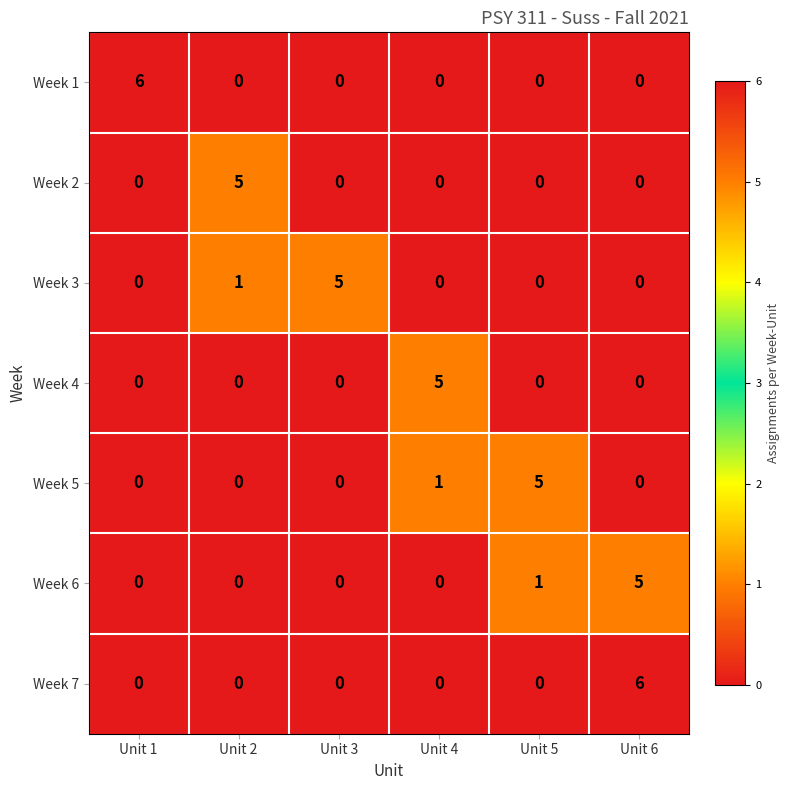

Between Unit 2 and Unit 6, which series saw the biggest shift?

Week 7